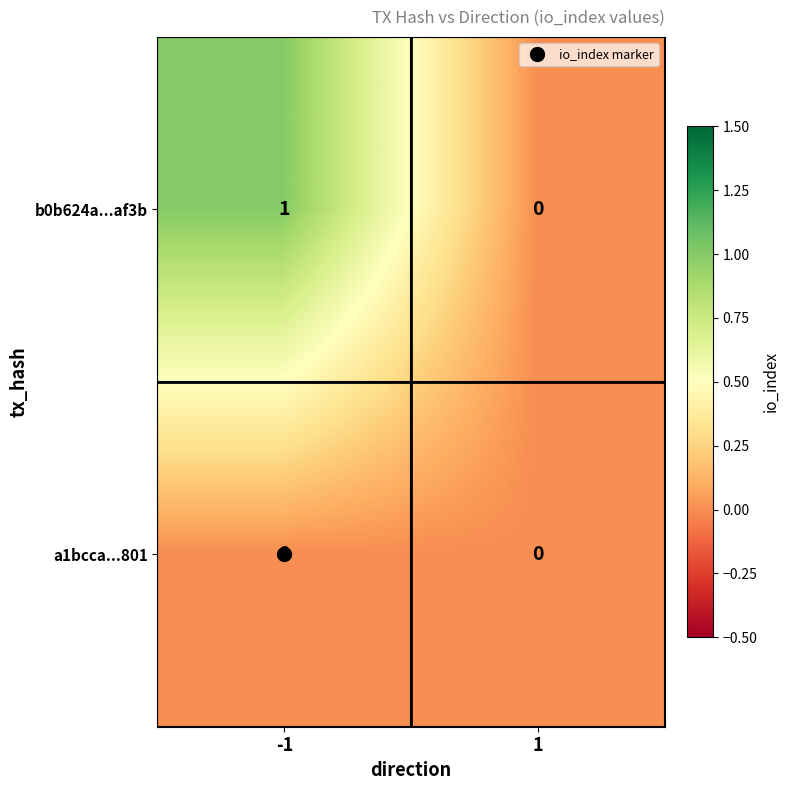

Which series has the largest range (max minus min)?

b0b624a...af3b